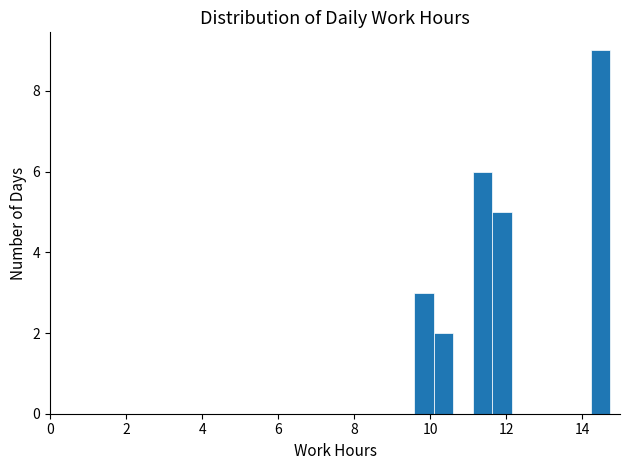

Around what value on the x-axis is the tallest bar? Give the approximate position of its centre, as read against the axis.

14.4